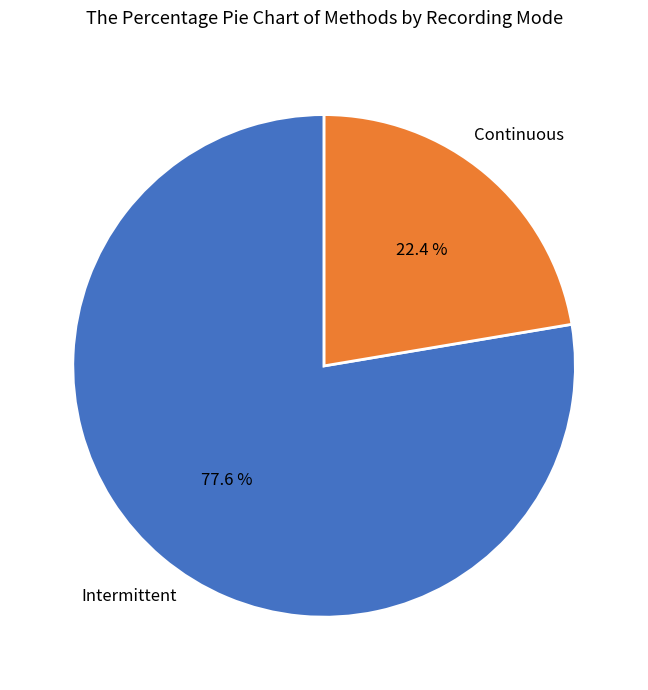

Does any single category account for the majority?

Yes